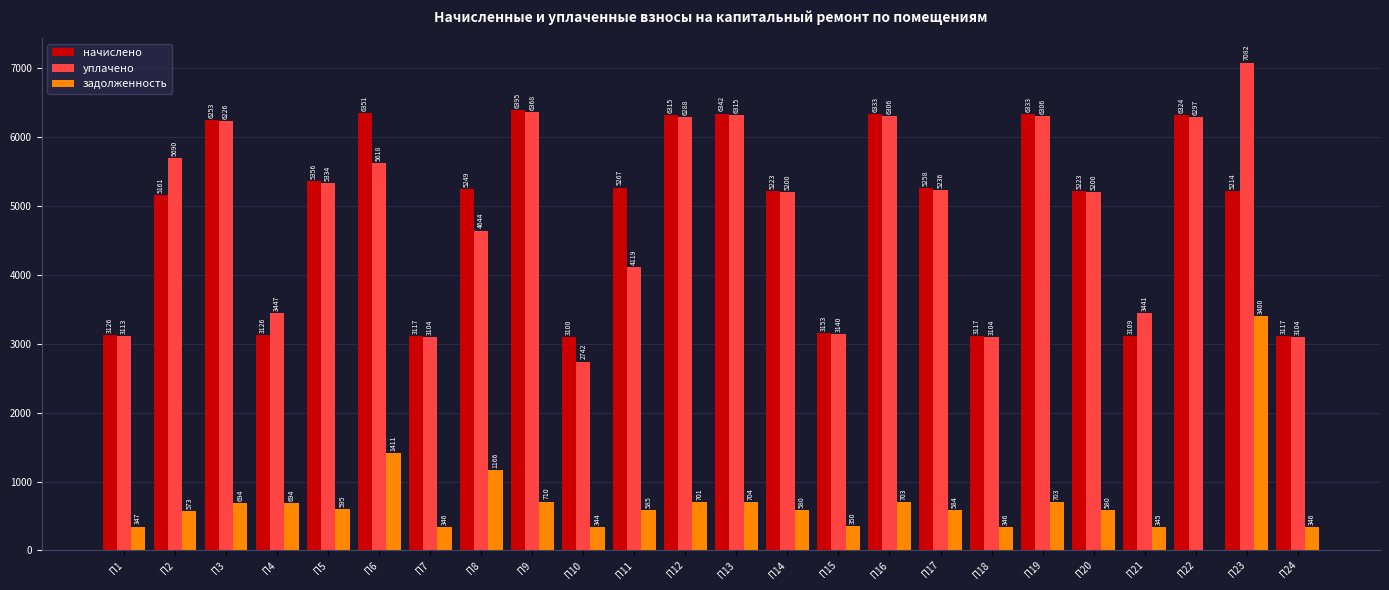

Which series changed the most between П12 and П20?

начислено